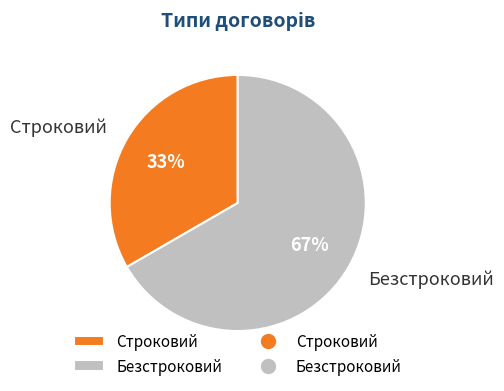

The Безстроковий slice represents 57% of the pie. True or false?

False